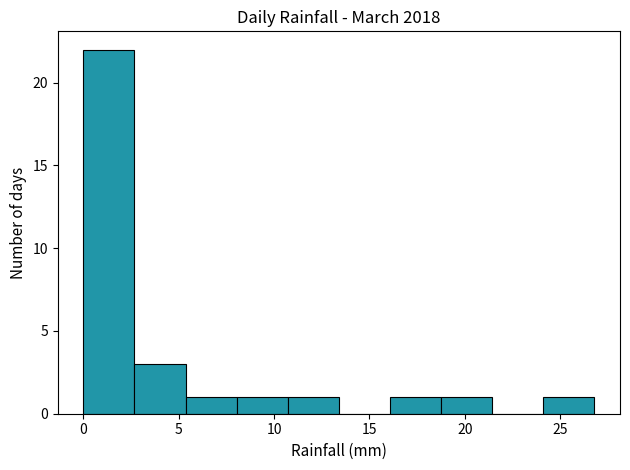

Over which range of the x-axis is the bar tallest?

0.0 to 2.5